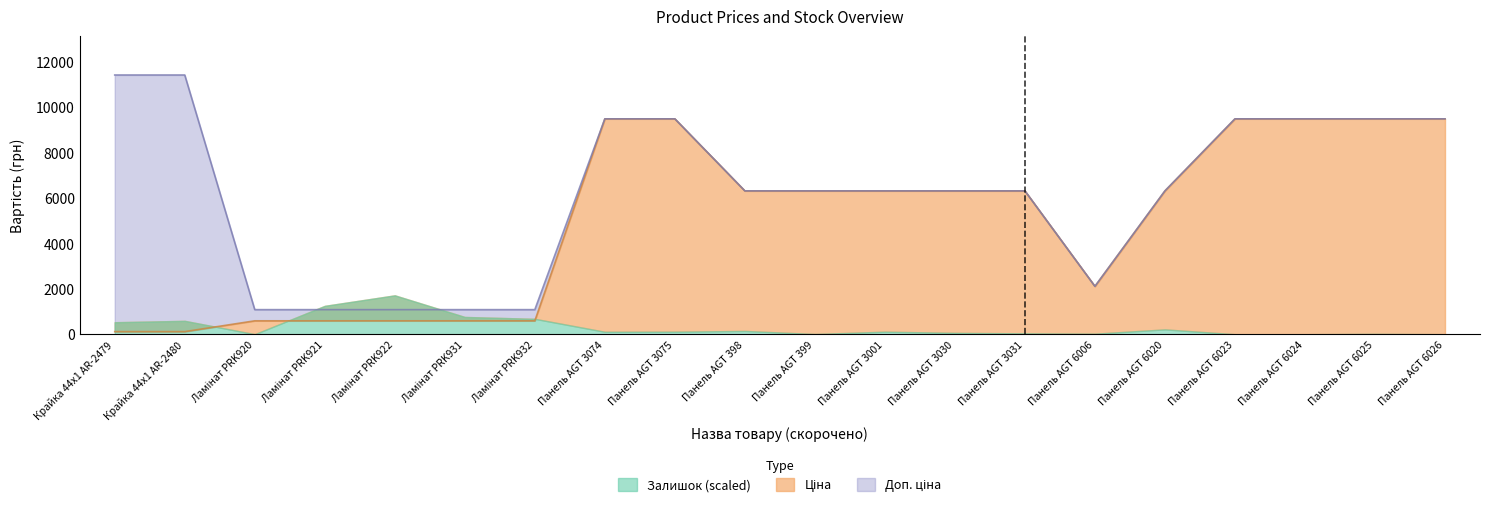

At which label does Доп. ціна reach its peak?

Крайка 44x1 AR-2479